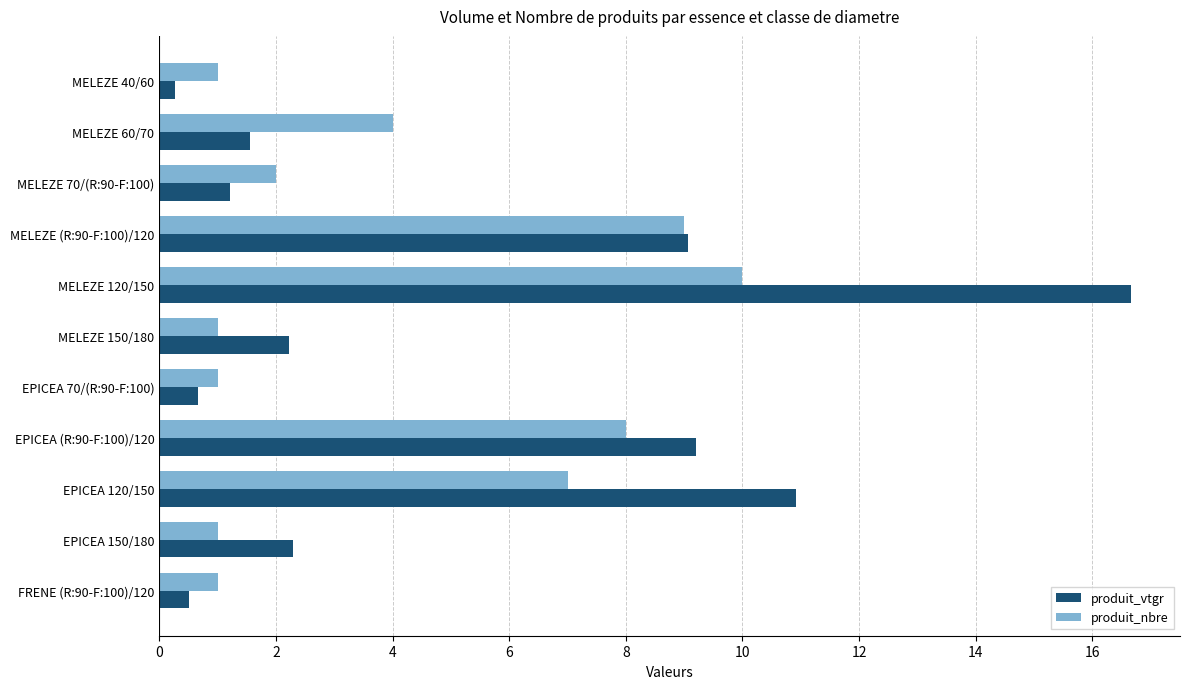

How many data points does each series have?

11